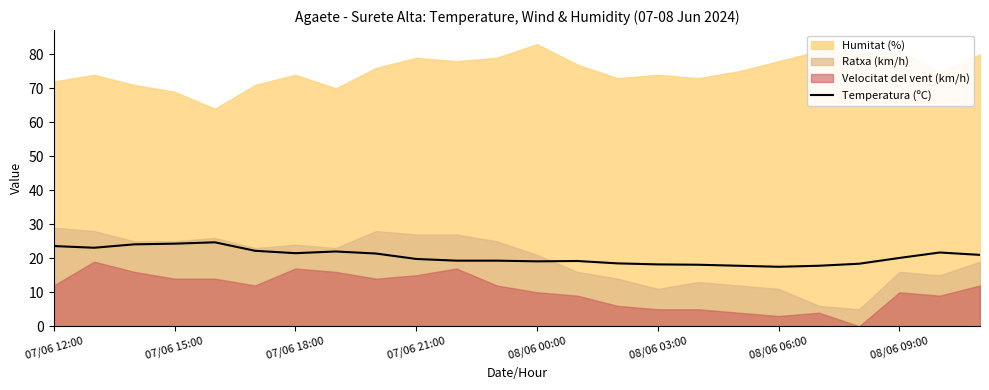

True or false: the data shows 29.1 at 11.

False